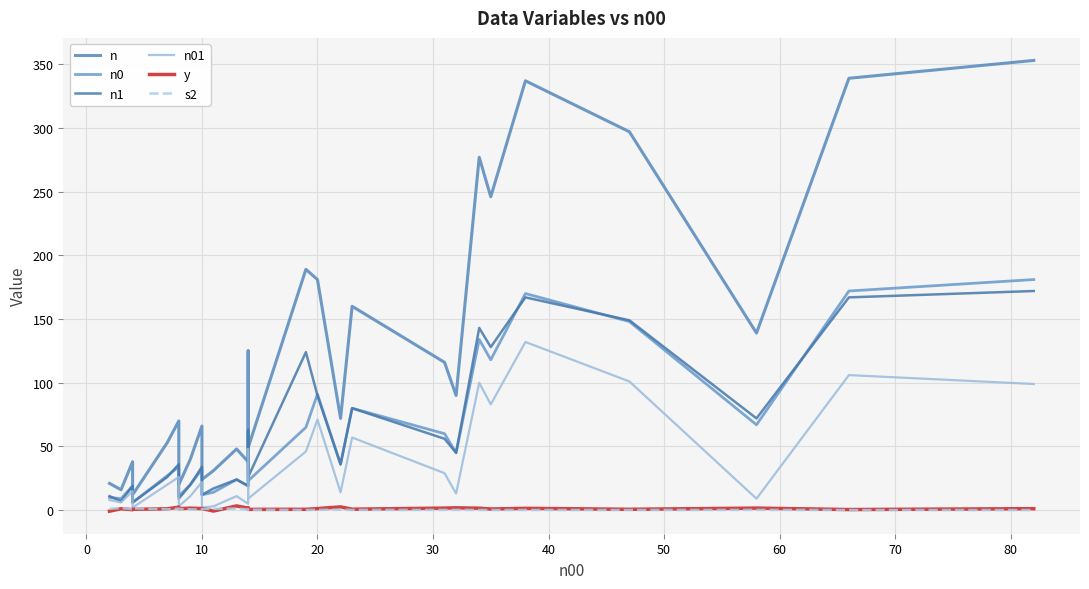

How many times do n1 and n0 cross each other?

7